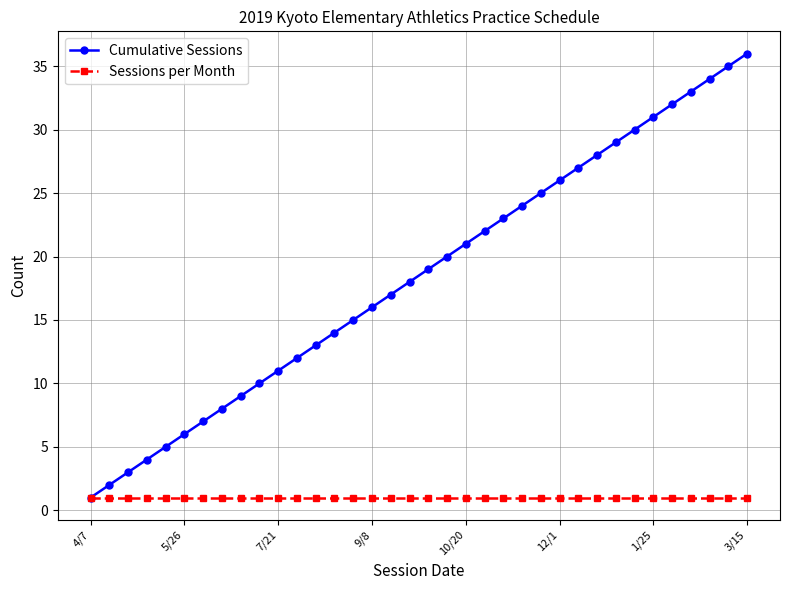

What is the sum of all Cumulative Sessions values?

666